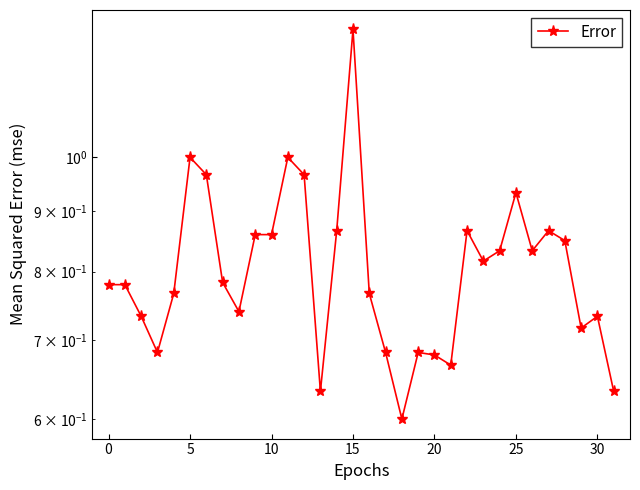

How many interior local peaks (higher than both neighbors) does the data have?

8